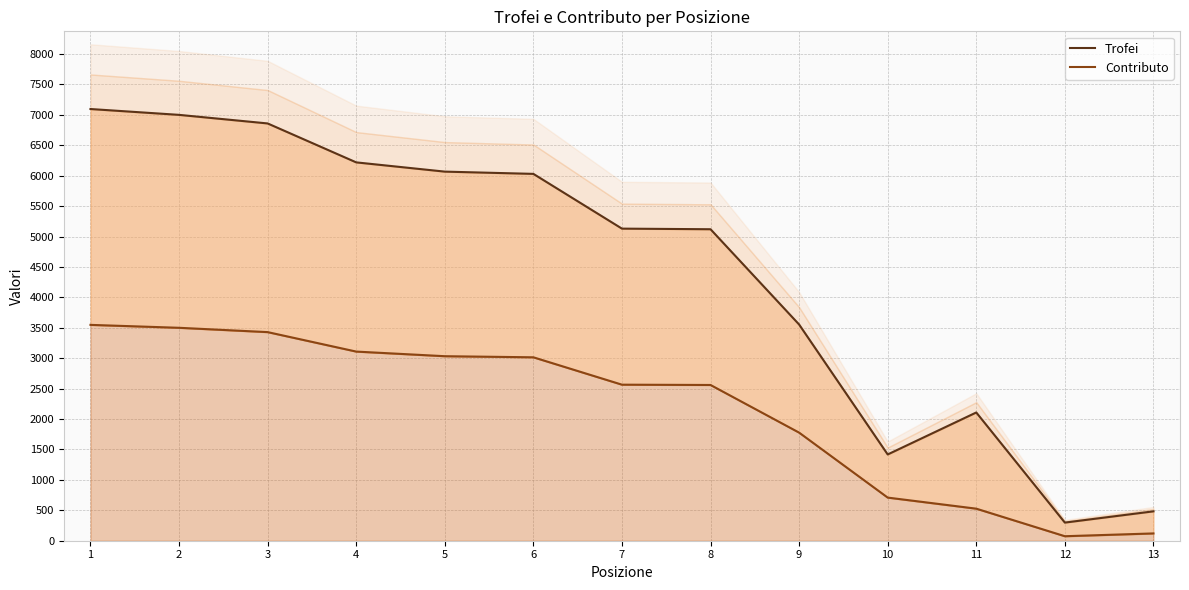

What is the difference between the highest and lowest values at 8?

2560